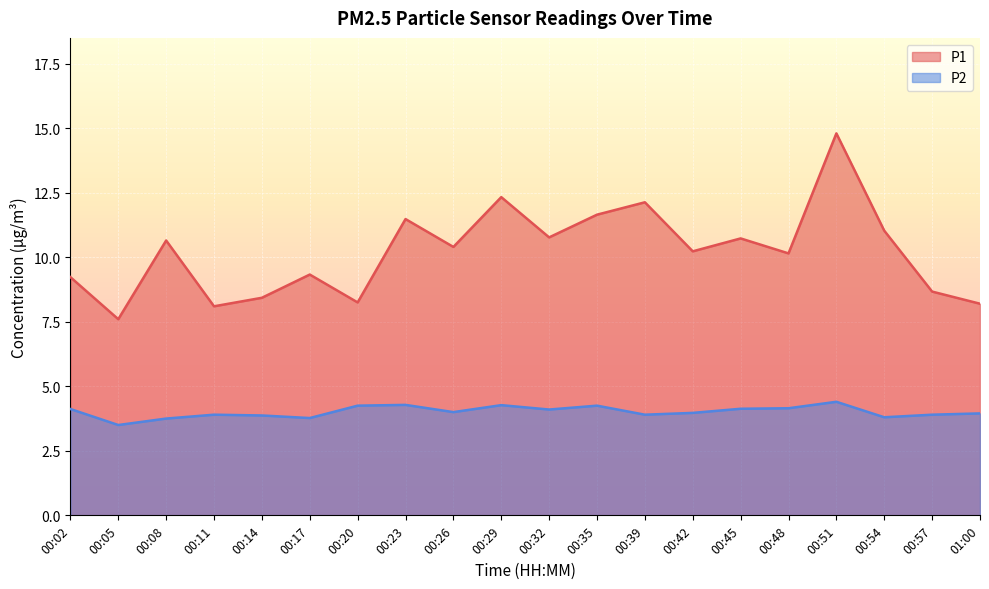

True or false: P1 and P2 intersect in this chart.

False